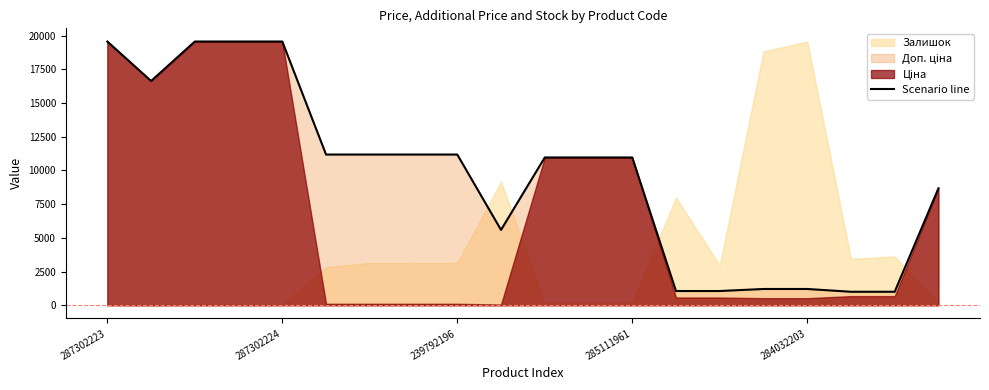

What is the label of the 2nd point from the right?

18